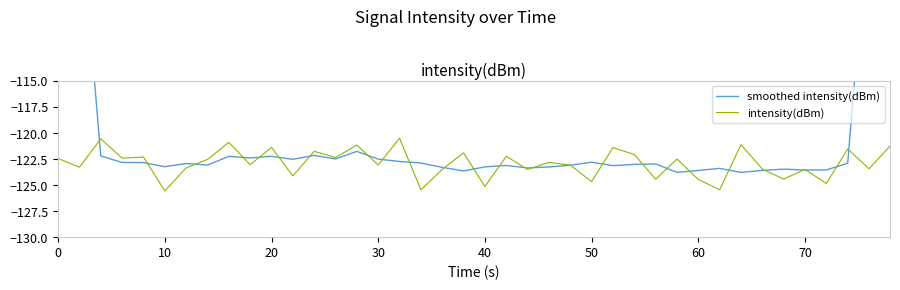

What is the smallest value displayed?

-125.6